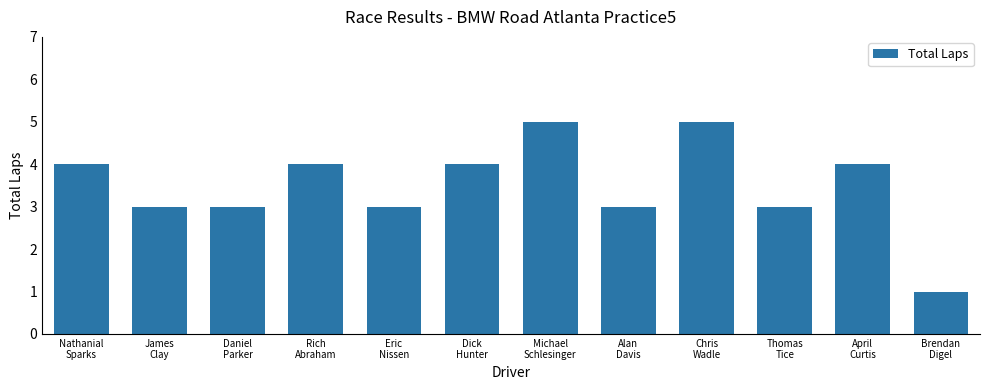

The value at Alan
Davis is 1. True or false?

False